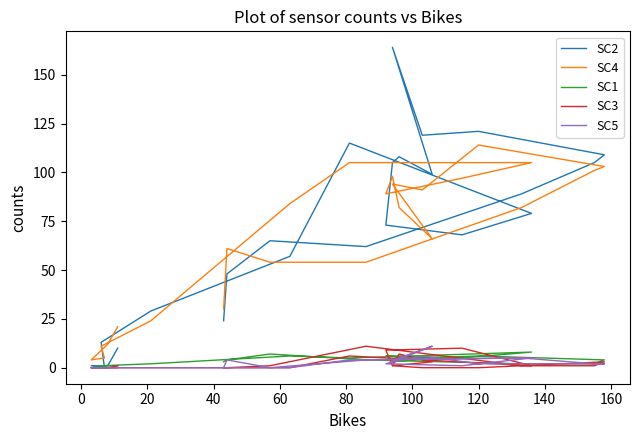

Rank the series by their maximum value, from highest to lowest.

SC2, SC4, SC3, SC5, SC1